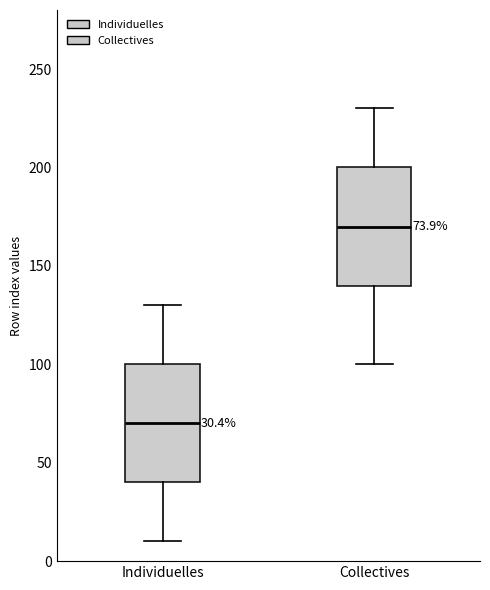

Which box has the lowest median line?

Individuelles